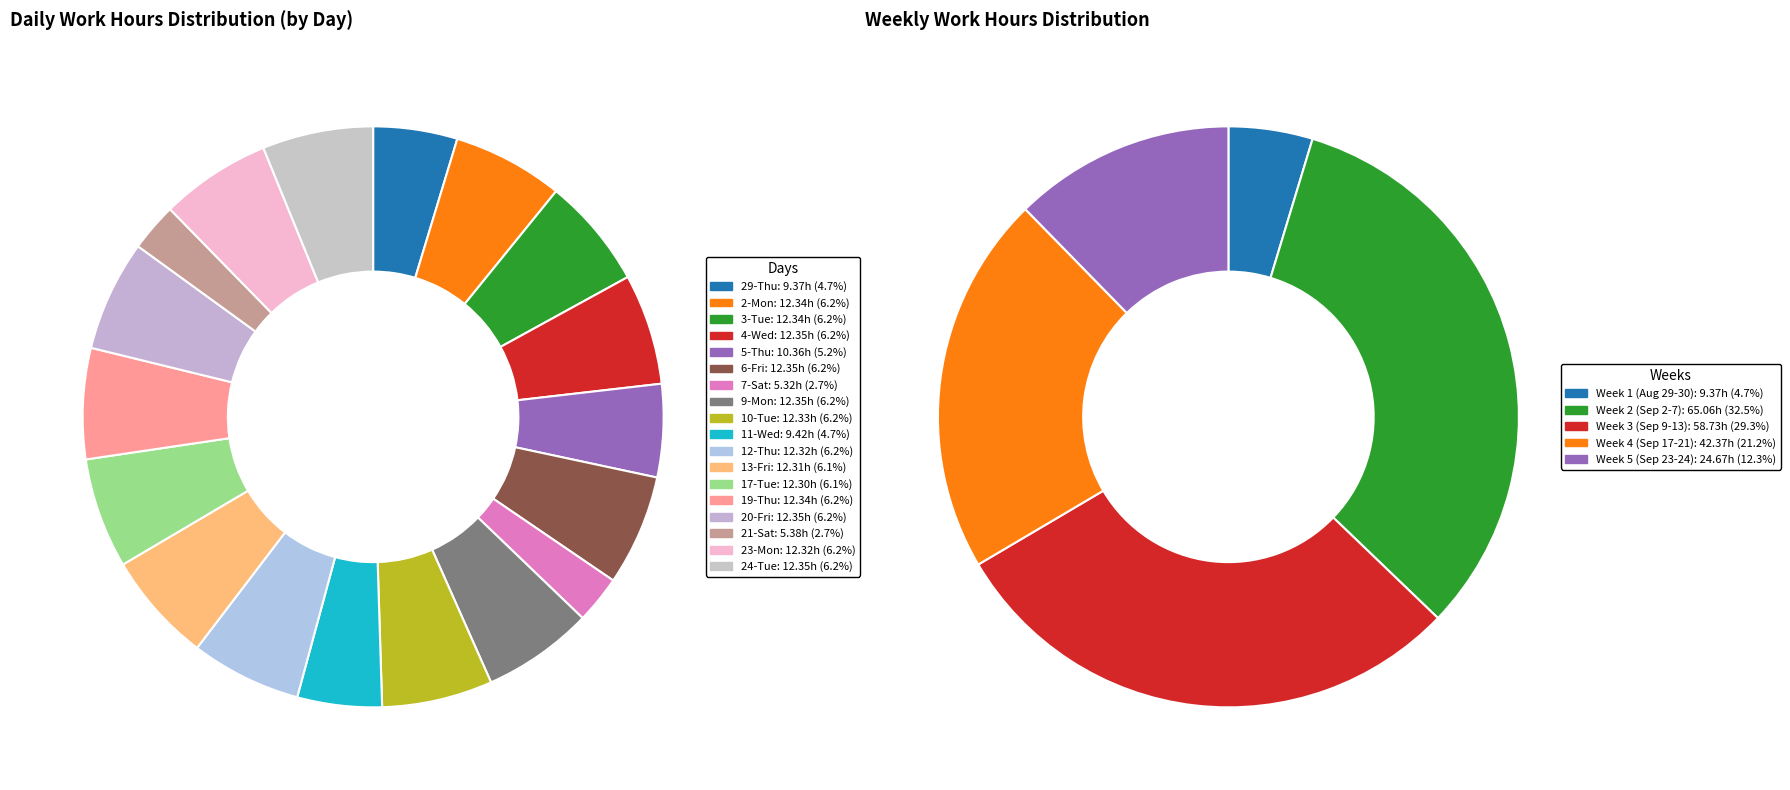

To the nearest percent, what is the combined percentage of 6-Fri and 4-Wed?

12%